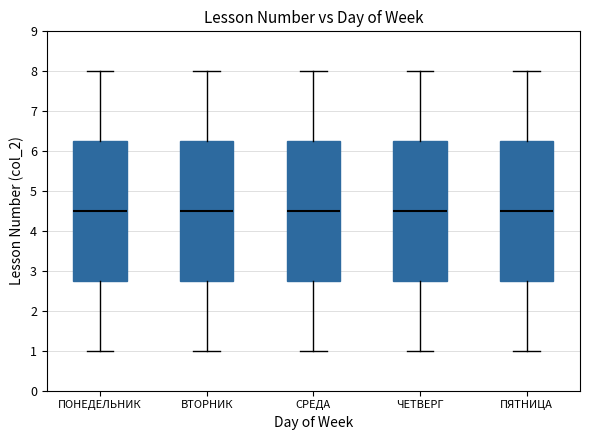

Reading left to right, transcribe this box plot: for each box, give where its median line is, the range the box spans, and where its two whiskers end, as read against the y-axis. The values are not printed on the chart, so give them approximately, as read against the axis.

ПОНЕДЕЛЬНИК: median 4.5, box 2.8 to 6.3, whiskers 1.0 to 8.0
ВТОРНИК: median 4.5, box 2.8 to 6.3, whiskers 1.0 to 8.0
СРЕДА: median 4.5, box 2.8 to 6.3, whiskers 1.0 to 8.0
ЧЕТВЕРГ: median 4.5, box 2.8 to 6.3, whiskers 1.0 to 8.0
ПЯТНИЦА: median 4.5, box 2.8 to 6.3, whiskers 1.0 to 8.0